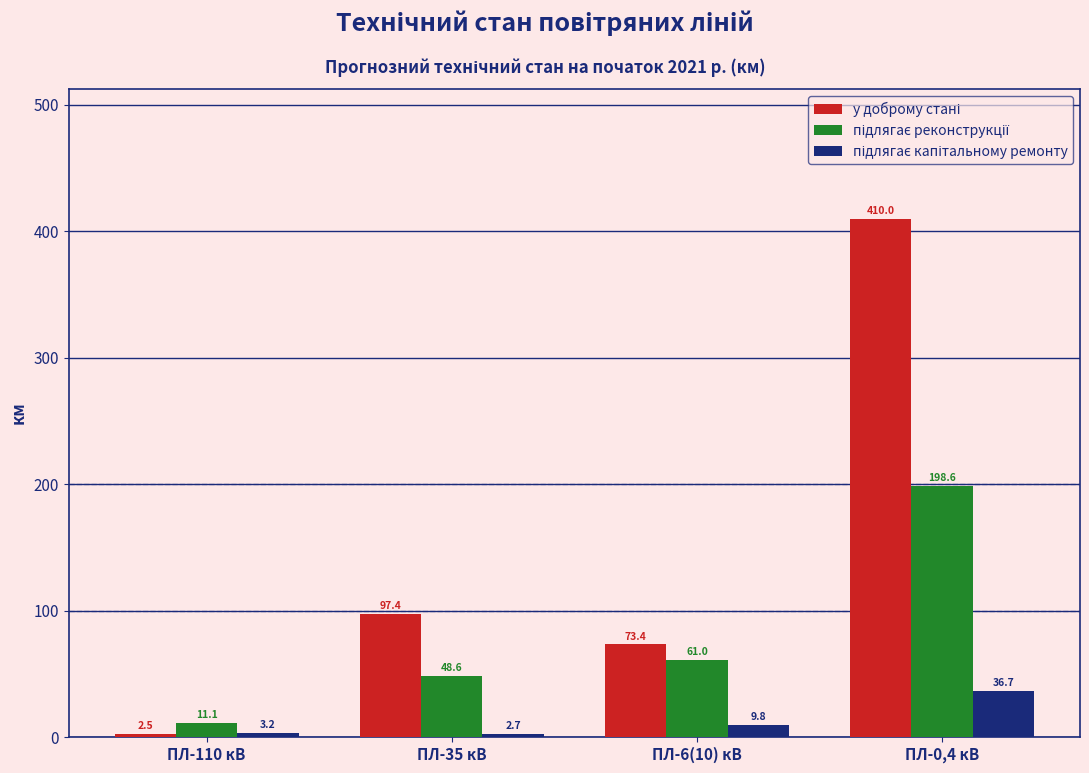

What is the label of the 3rd bar from the left?

ПЛ-6(10) кВ